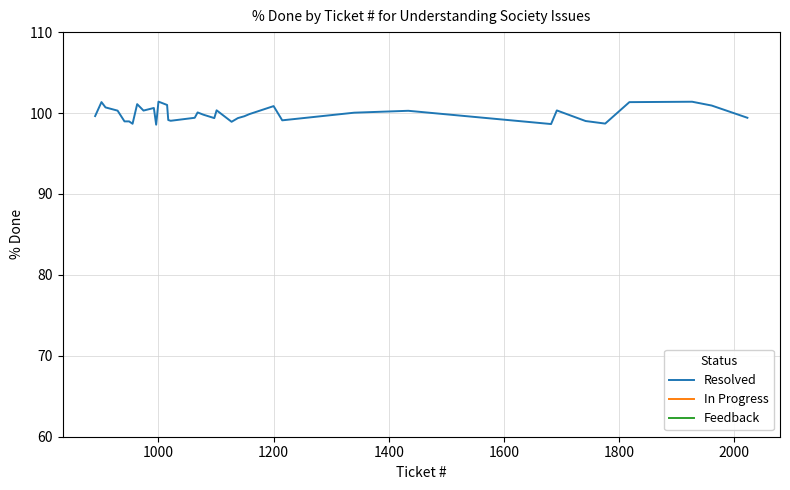

What is the maximum value for Resolved?

101.4